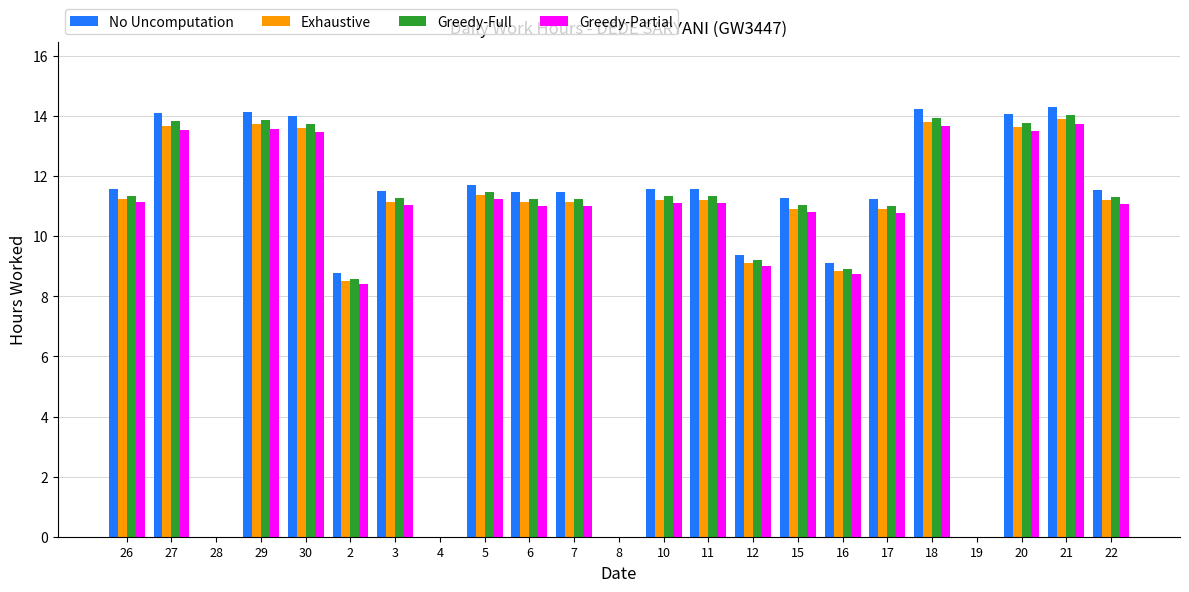

Is the value of Exhaustive at 2 greater than the value of No Uncomputation at 28?

Yes